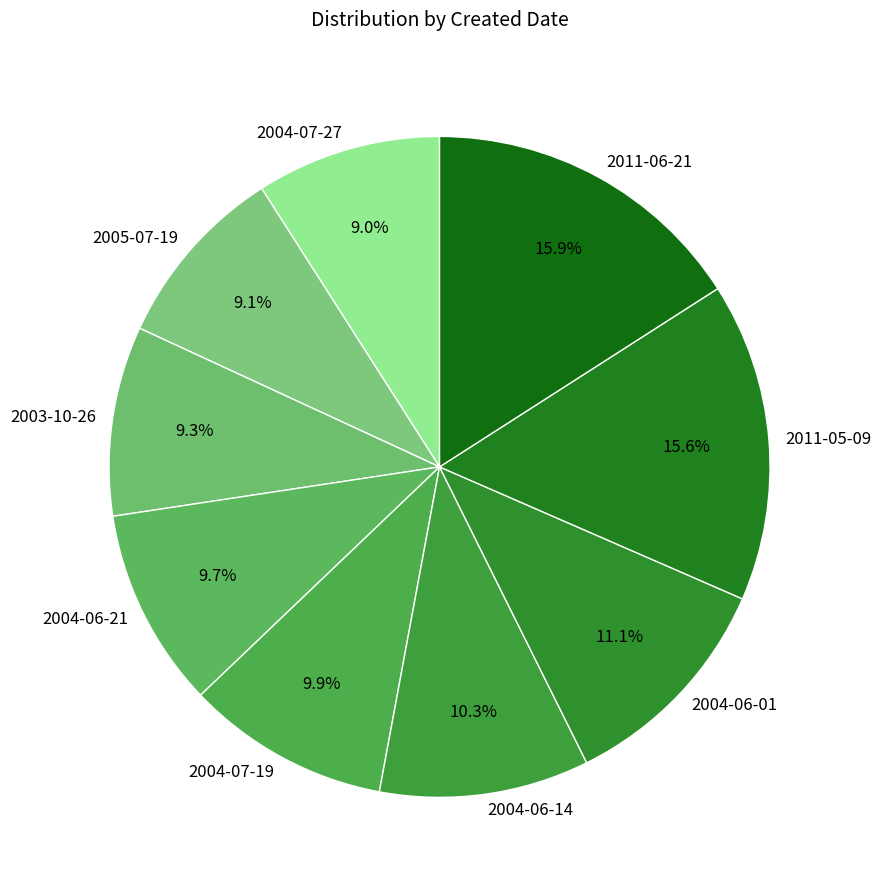

To the nearest percent, what portion does 2011-06-21 represent?

16%